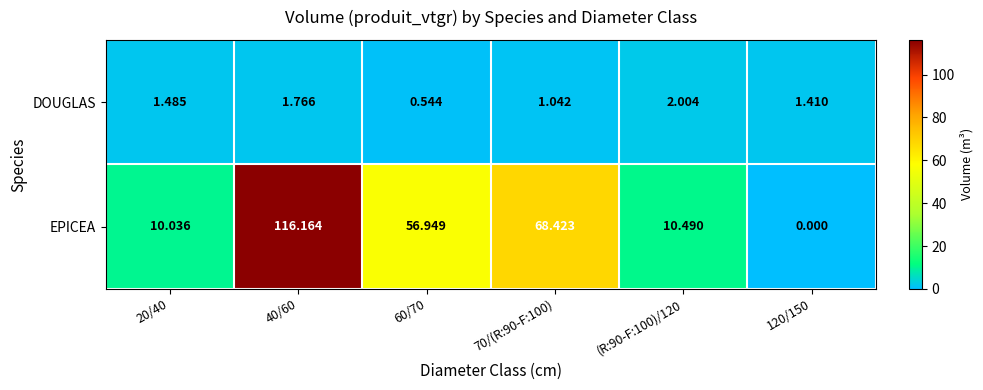

What is the difference between the highest and lowest values at 20/40?

8.6